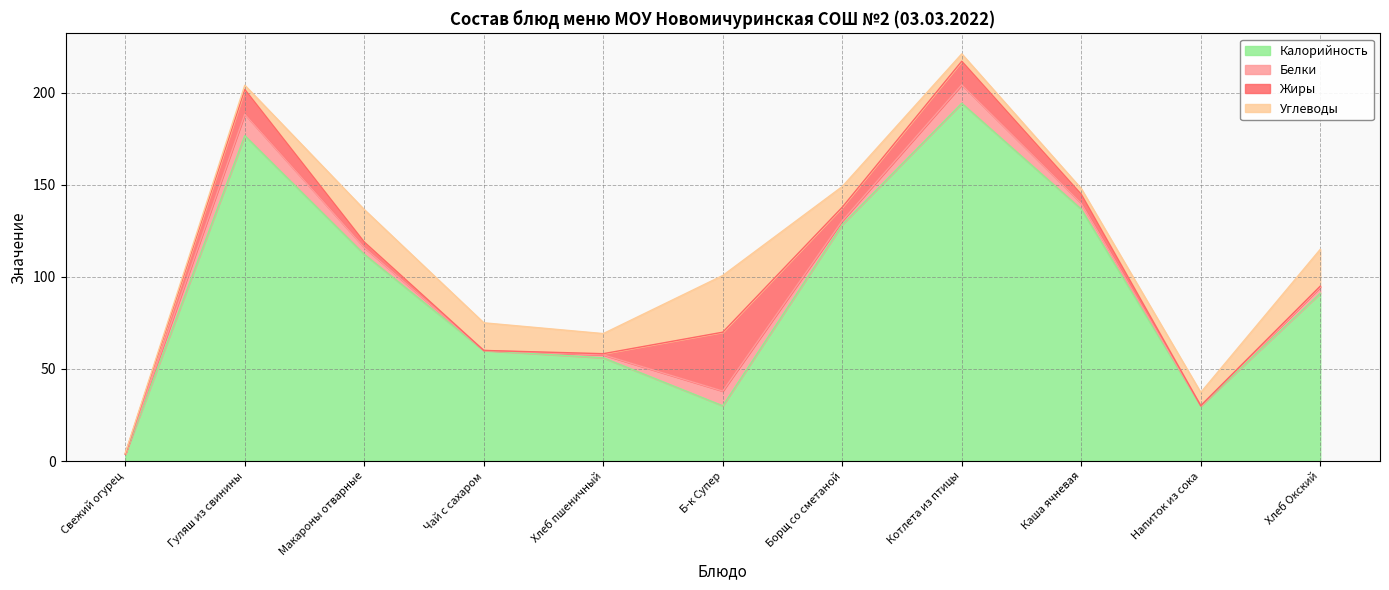

Between which two adjacent categories do Жиры and Калорийность first intersect?

Хлеб пшеничный and Б-к Супер